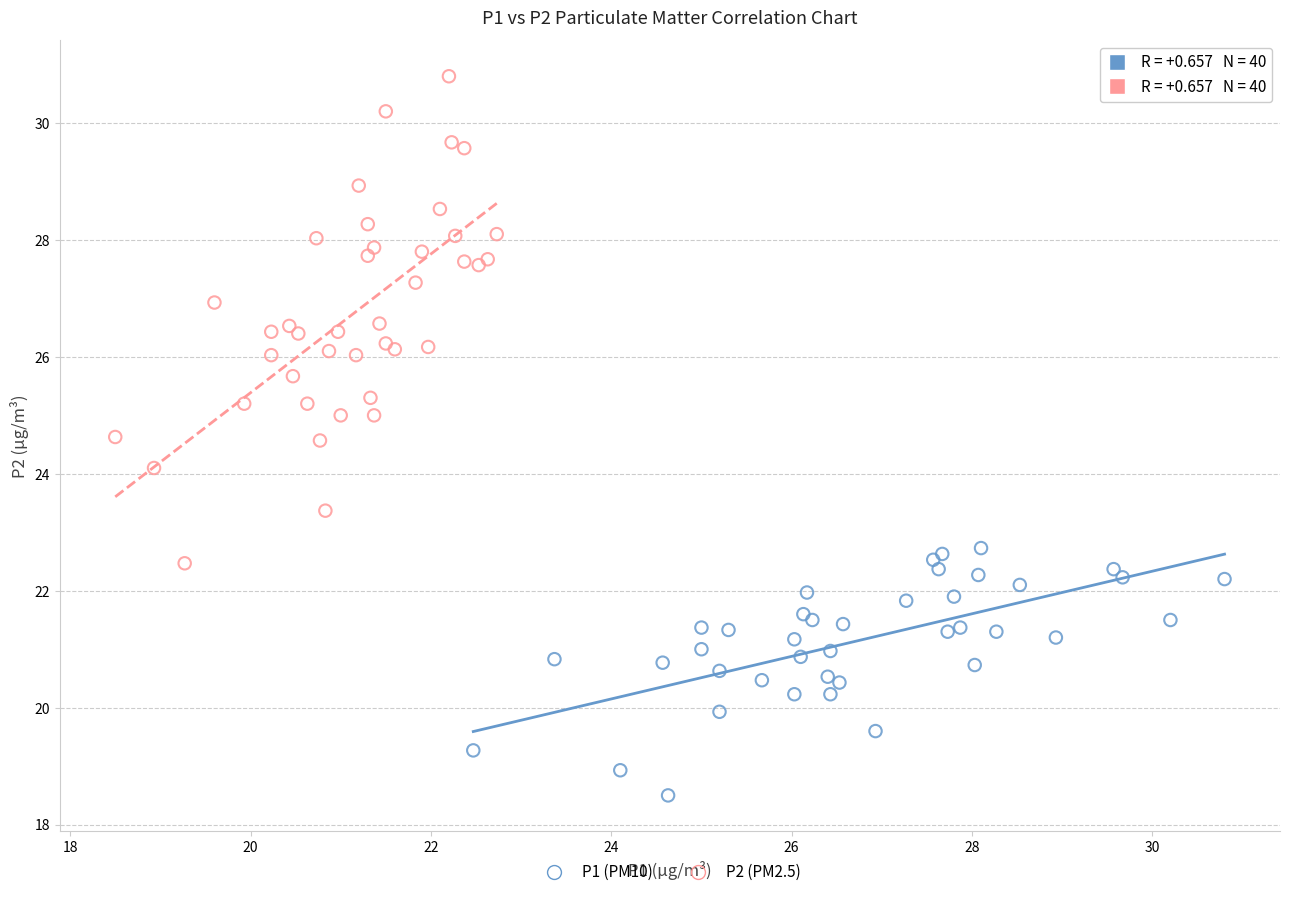

What are all the series names shown in the legend?

P1 (PM10), P2 (PM2.5)